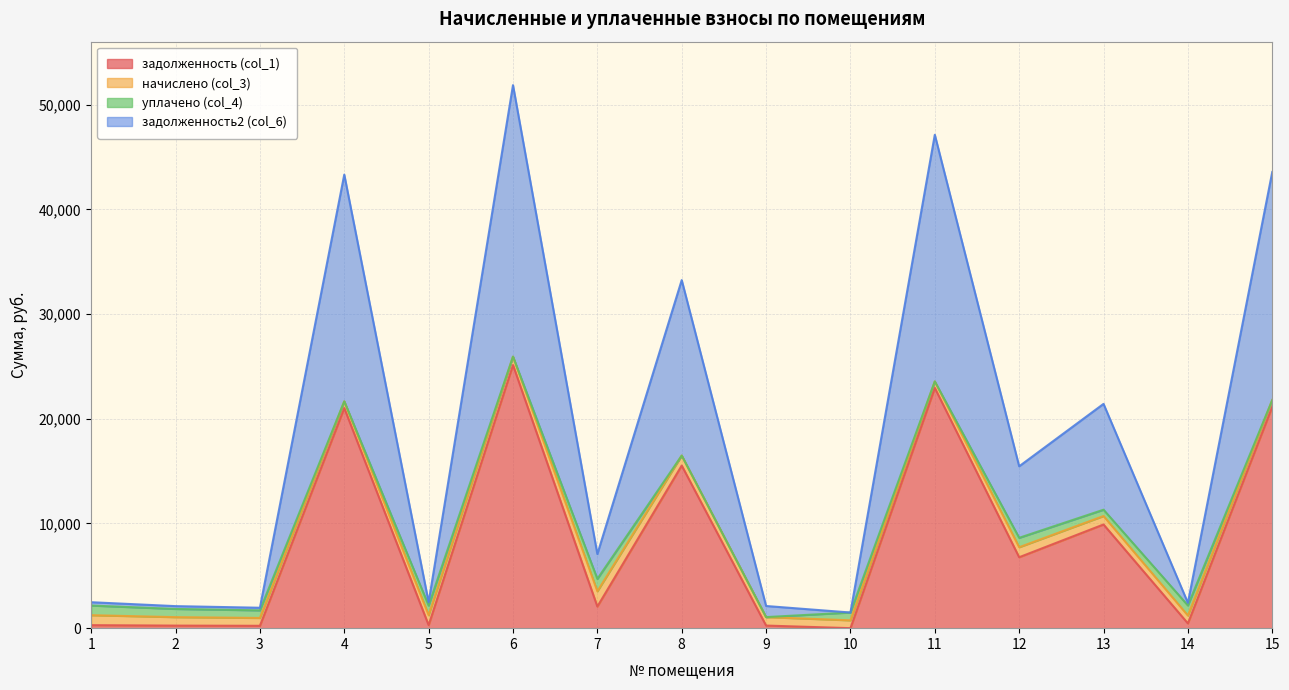

Where is the first local maximum for задолженность2 (col_6)?

4